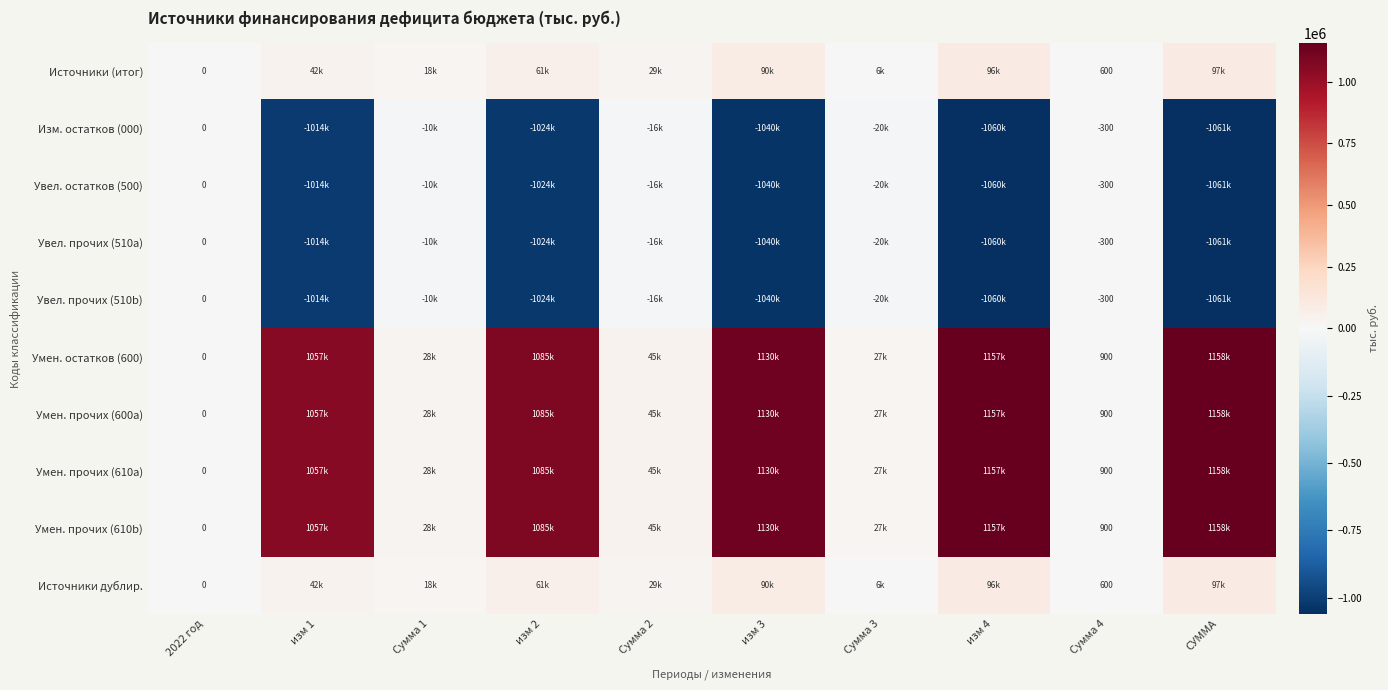

Where is Увел. прочих (510b) nearest to the value -530325?

изм 1